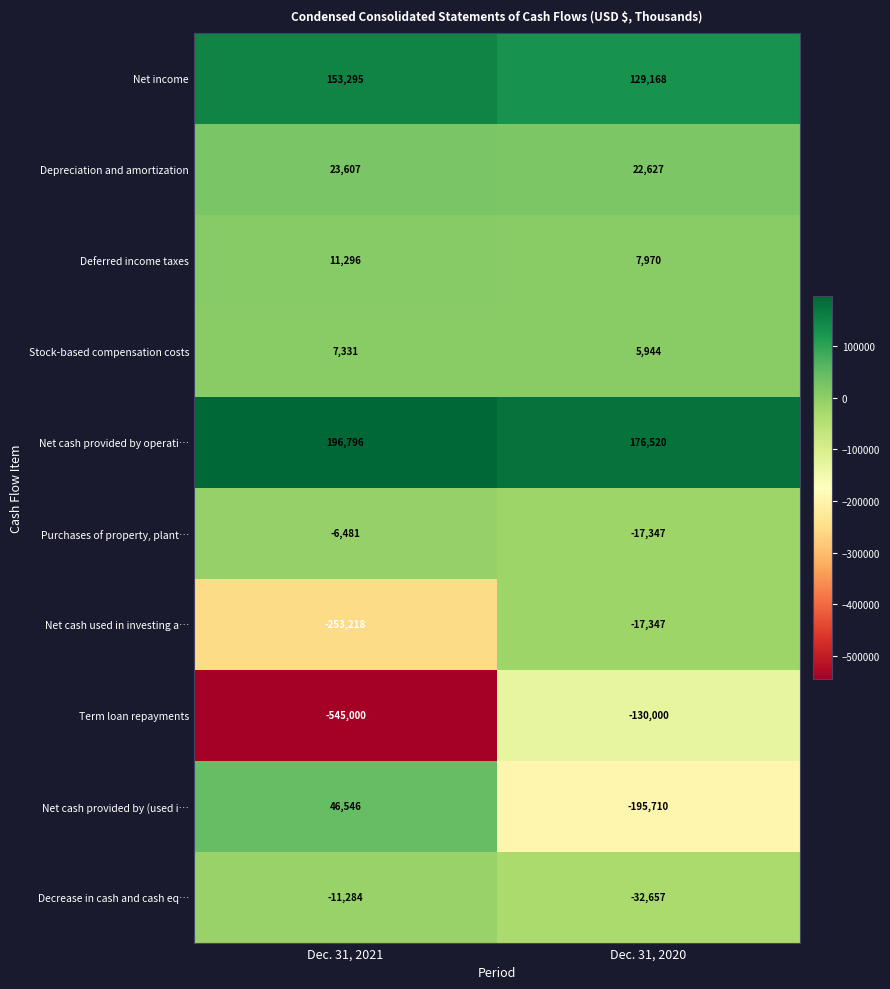

Where is Net cash provided by (used i… nearest to the value -74582?

Dec. 31, 2021